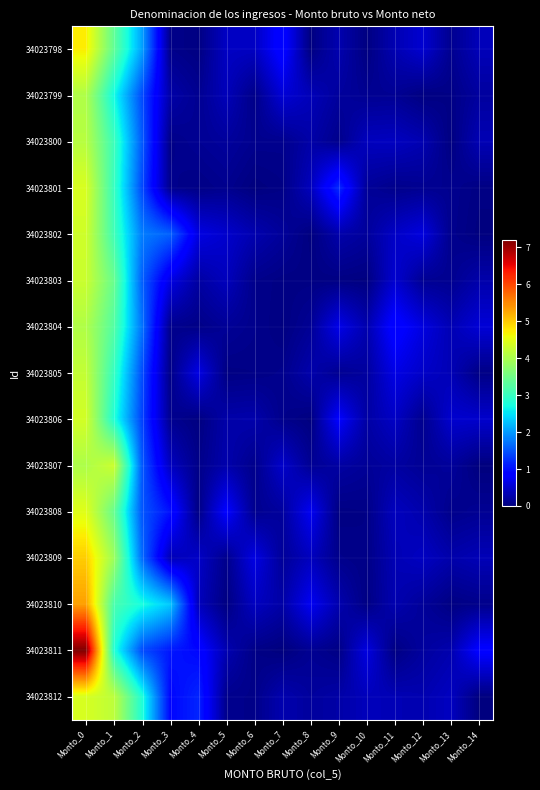

At how many categories does at least one series exceed 0?

15